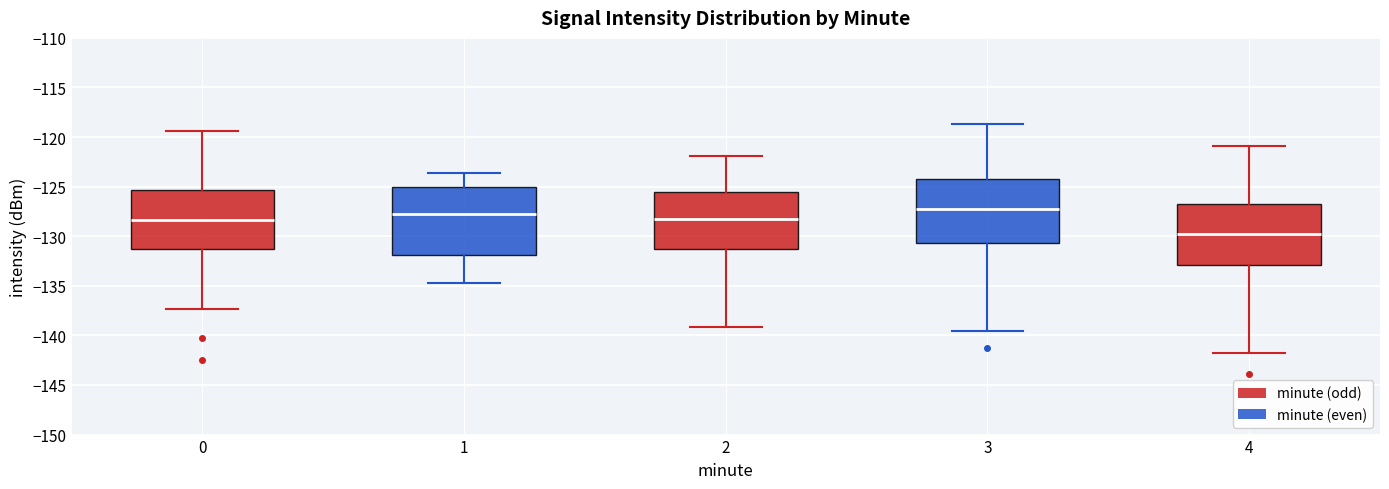

Reading left to right, read every box against the y-axis: the position of its median line, the range the box covers, and the ends of its whiskers. The values are not printed on the chart, so give them approximately, as read against the axis.

0: median -128.5, box -131.5 to -125.5, whiskers -137.5 to -119.5
1: median -128.0, box -132.0 to -125.0, whiskers -134.5 to -123.5
2: median -128.5, box -131.5 to -125.5, whiskers -139.0 to -122.0
3: median -127.5, box -130.5 to -124.0, whiskers -139.5 to -118.5
4: median -130.0, box -133.0 to -126.5, whiskers -142.0 to -121.0